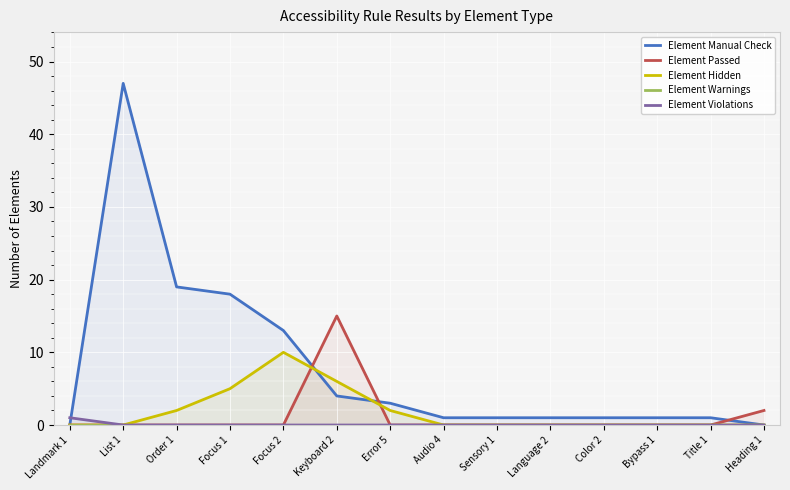

How many distinct data groups are displayed?

5